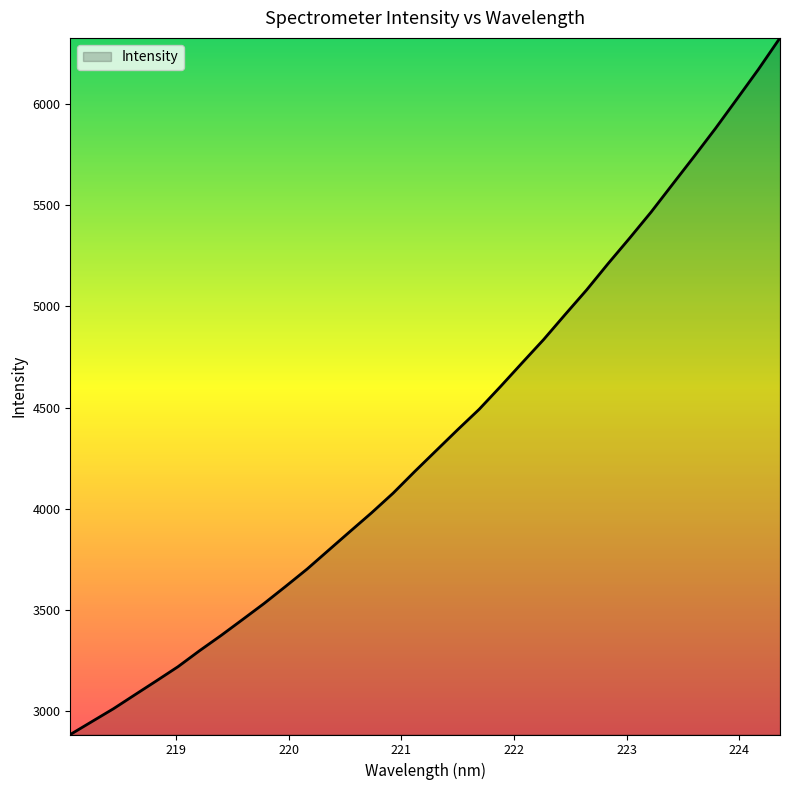

What is the difference between the second highest and second lowest values?

3228.2